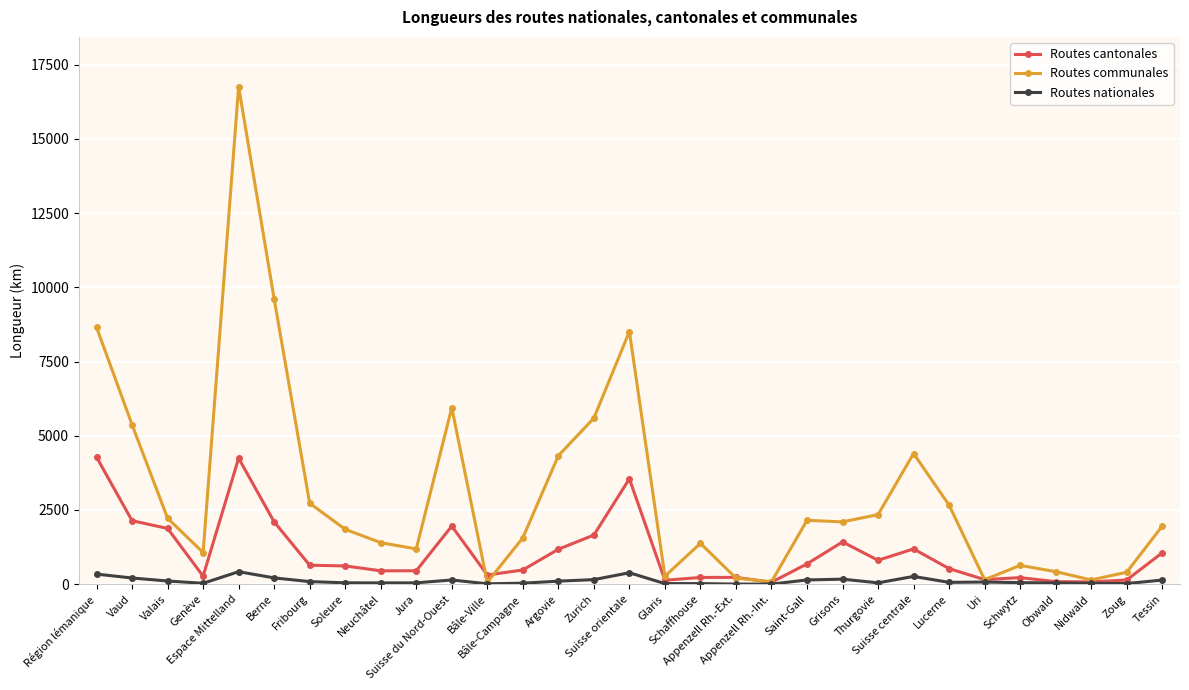

True or false: Routes communales has more than 1 interior local peaks.

True